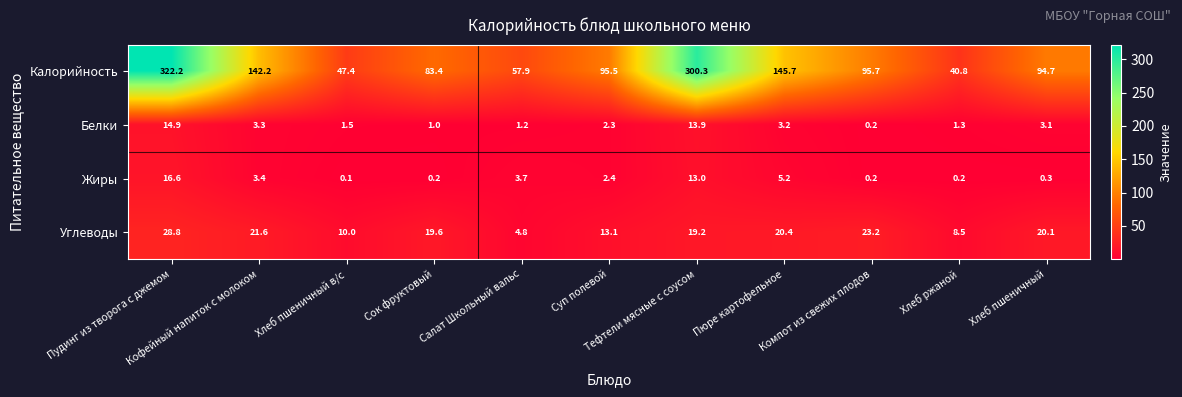

Which series has the largest range (max minus min)?

Калорийность